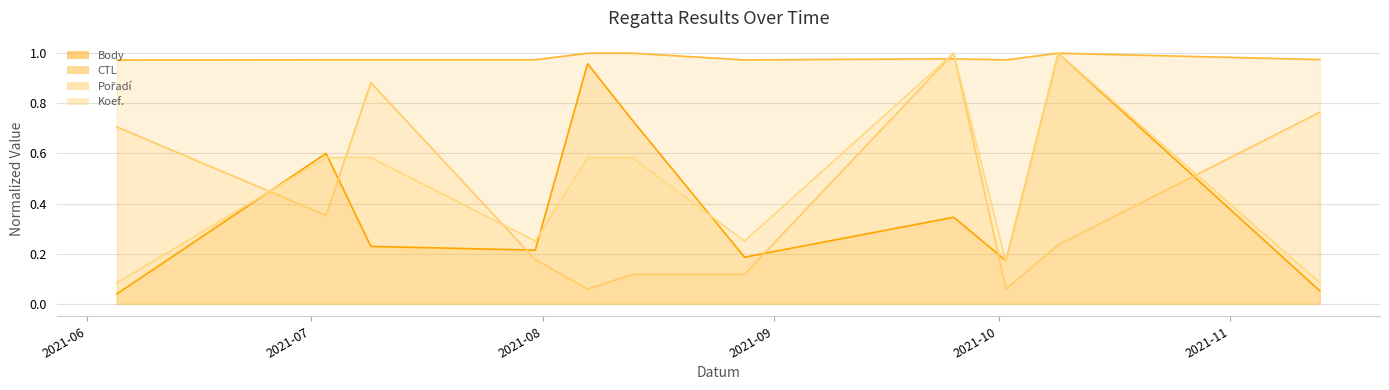

What is the average value of the Koef. series?

0.5